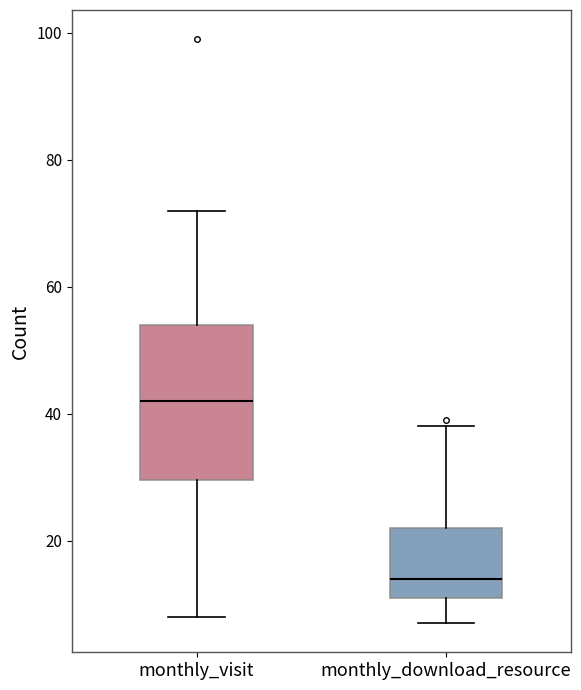

Reading left to right, transcribe this box plot: for each box, give where its median line is, the range the box spans, and where its two whiskers end, as read against the y-axis. The values are not printed on the chart, so give them approximately, as read against the axis.

monthly_visit: median 42, box 30 to 54, whiskers 8 to 72
monthly_download_resource: median 14, box 12 to 22, whiskers 8 to 38